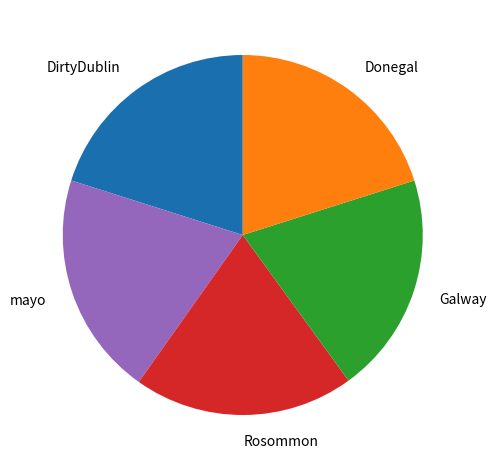

Count the number of slices in the pie.

5